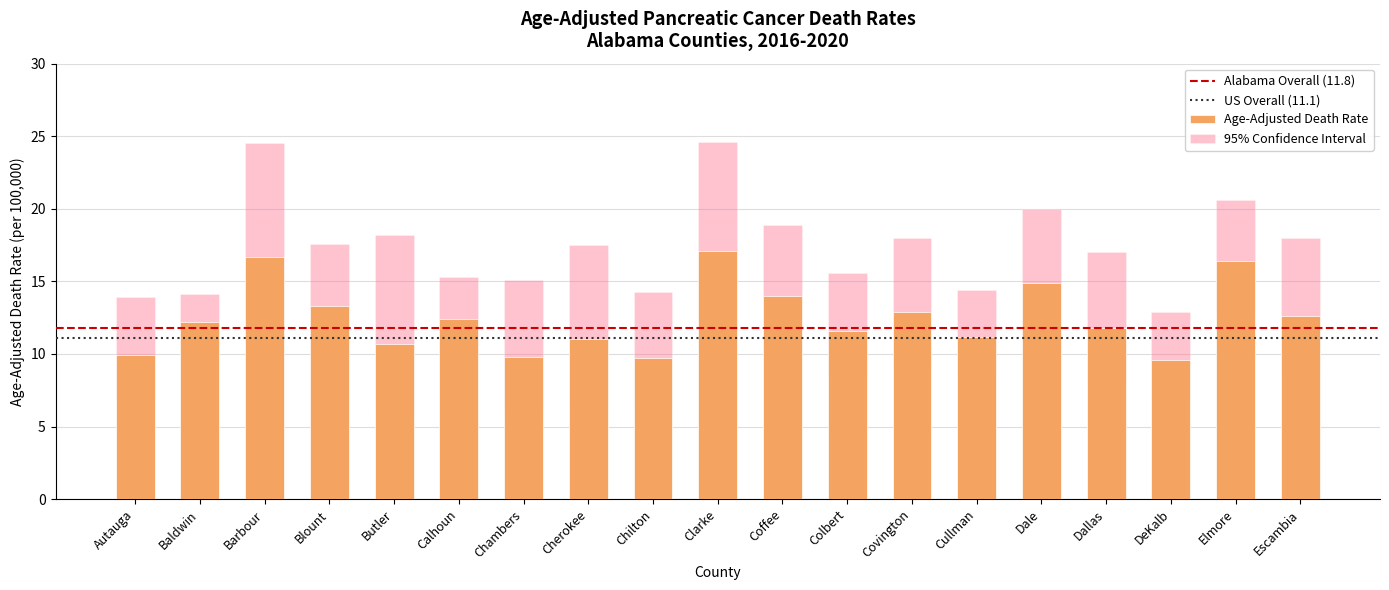

At which label is Age-Adjusted Death Rate closest to 13?

Covington